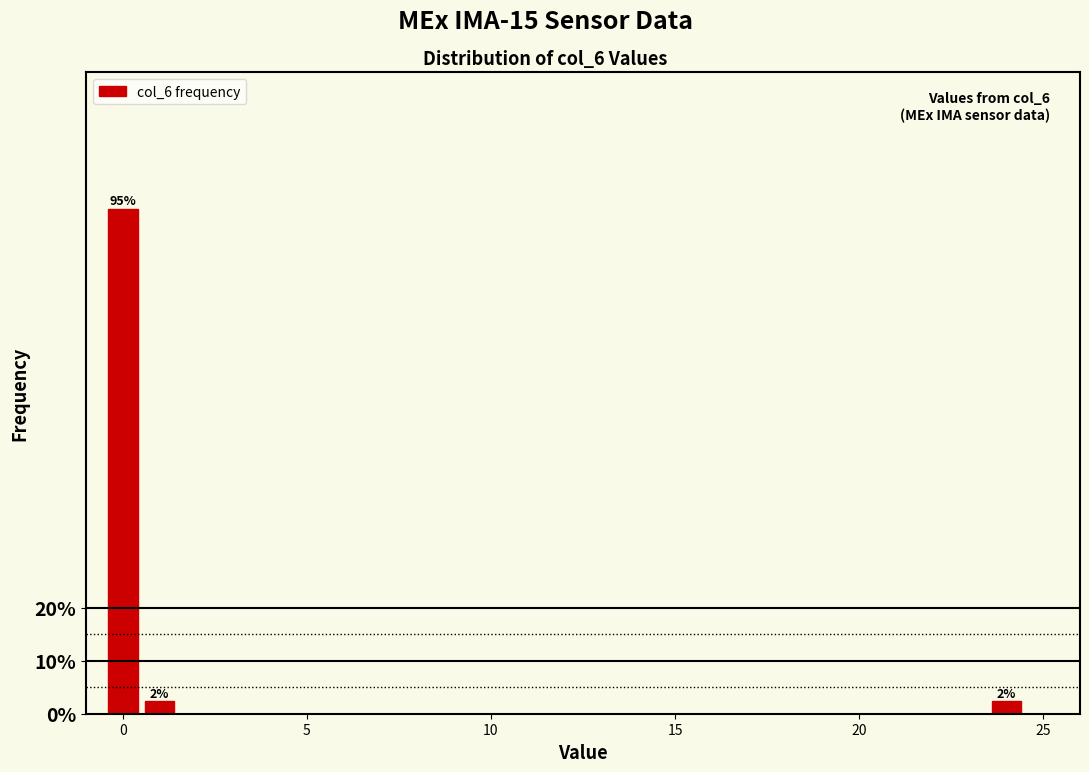

Read against the x-axis, roughly where is the centre of the tallest bar?

0.0